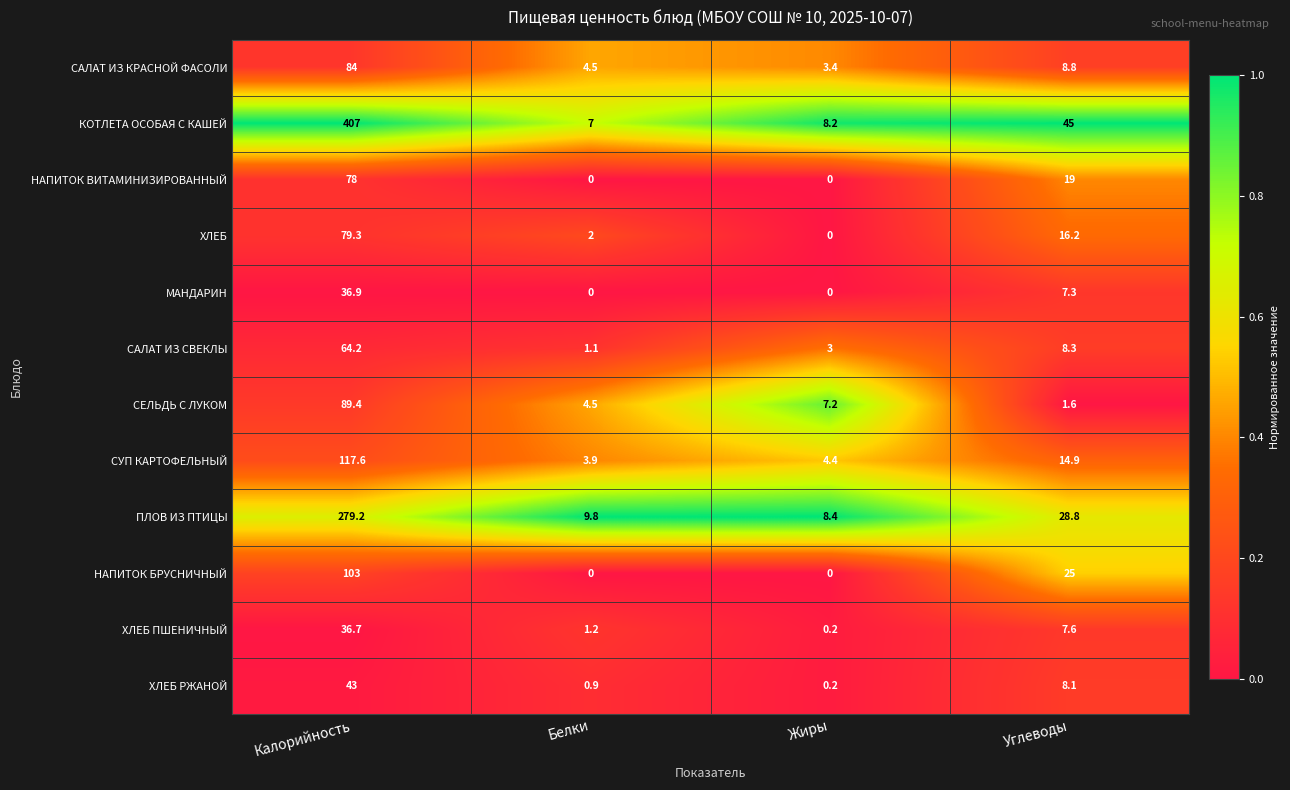

Is the value of САЛАТ ИЗ КРАСНОЙ ФАСОЛИ at Жиры greater than the value of СЕЛЬДЬ С ЛУКОМ at Белки?

No